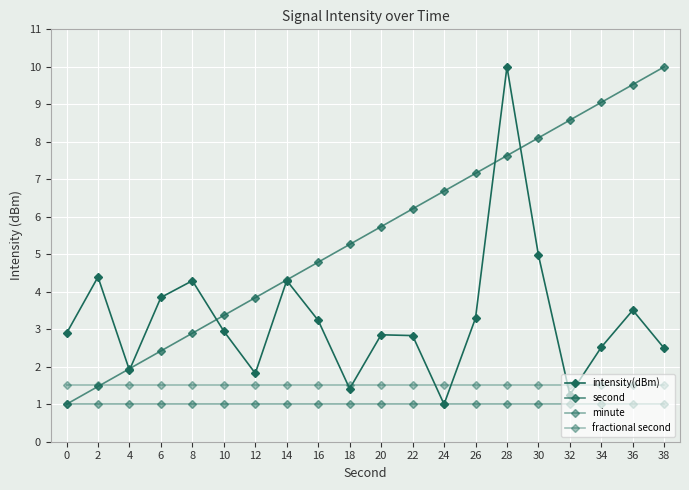

How many data points does each series have?

20